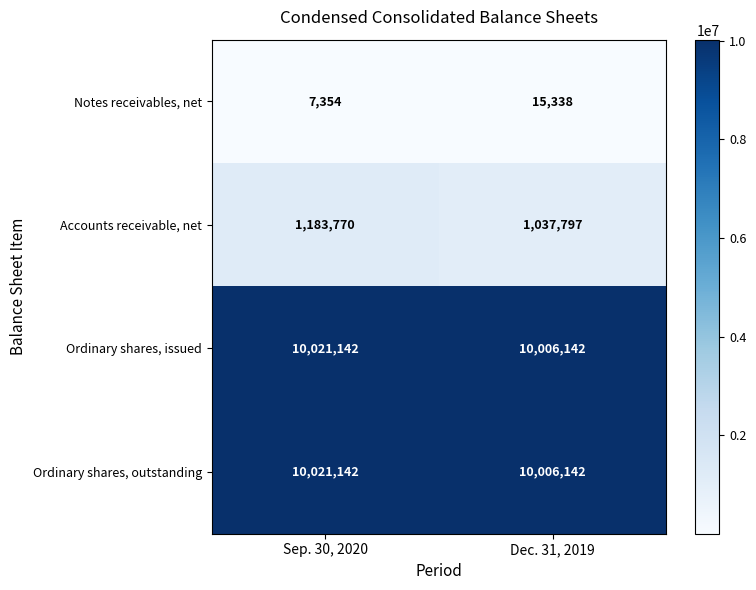

Which series changed the most between Sep. 30, 2020 and Dec. 31, 2019?

Accounts receivable, net